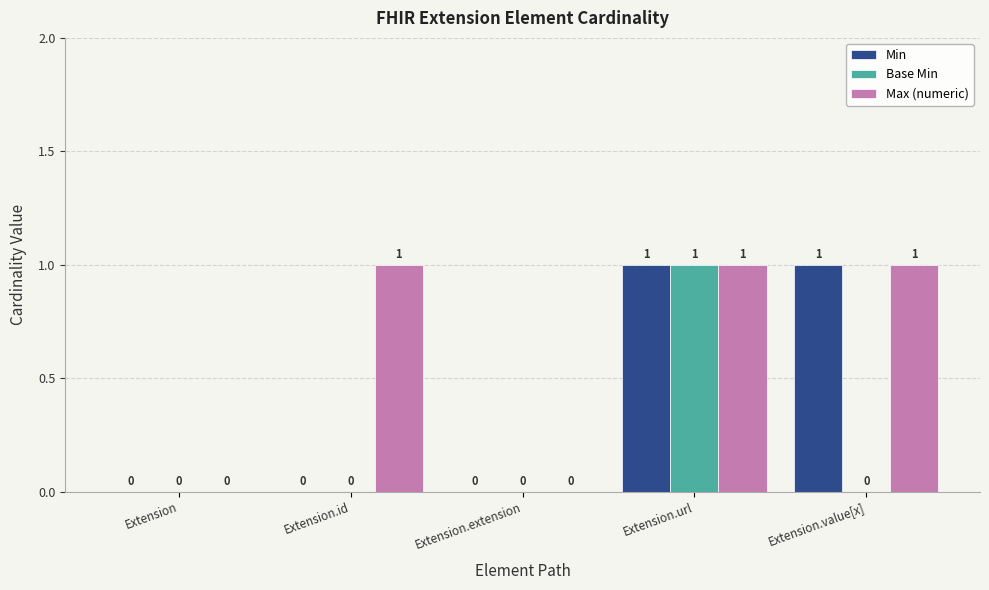

Is it true that Min equals 0 at Extension?

True